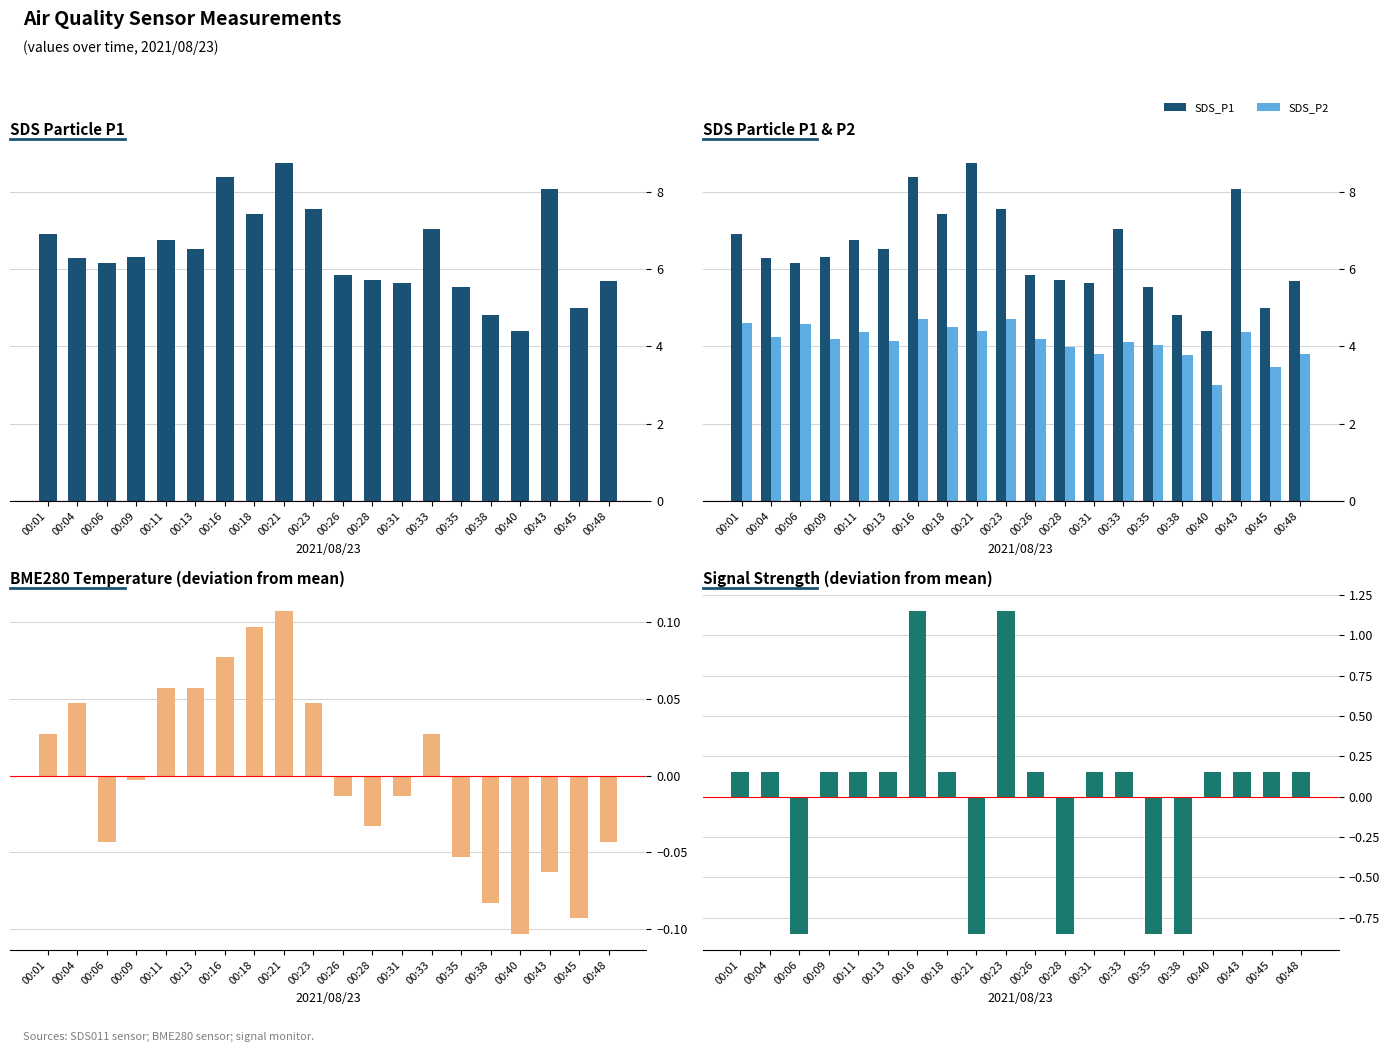

What is the average value of the SDS_P2 series?

4.1